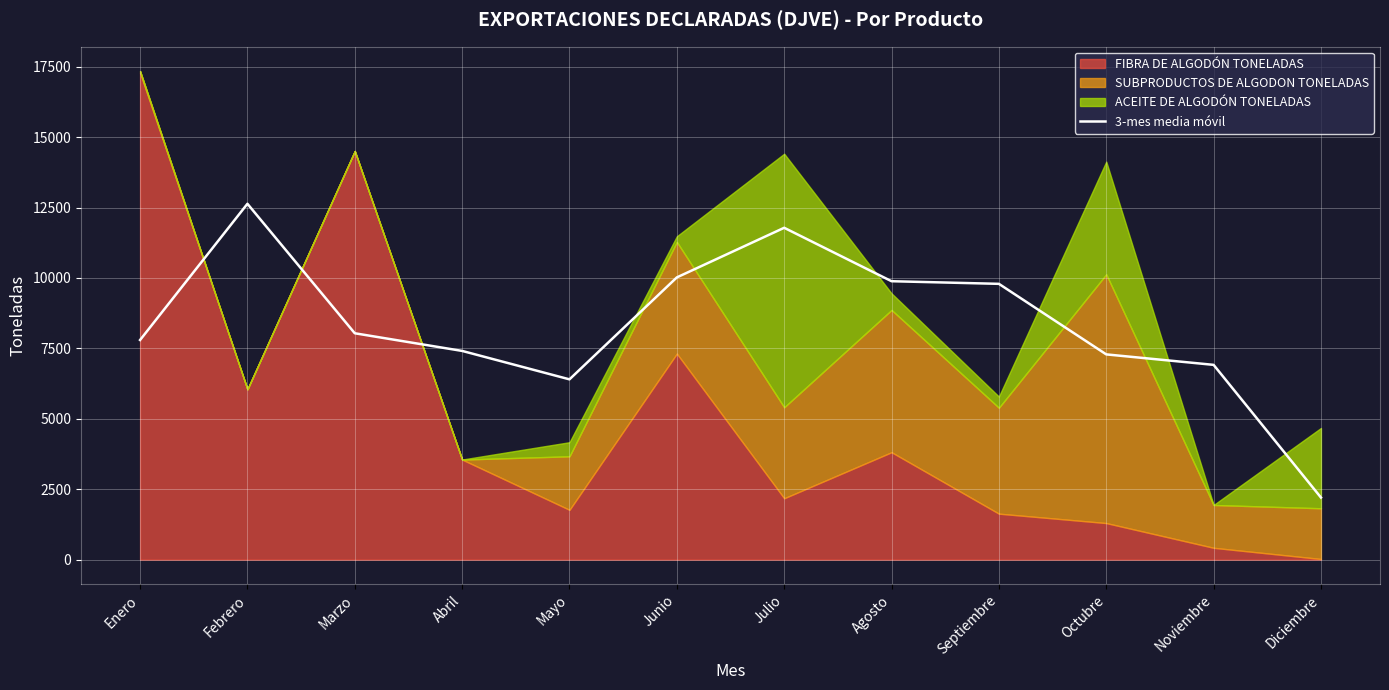

Where does the data first go above 8036?

Febrero